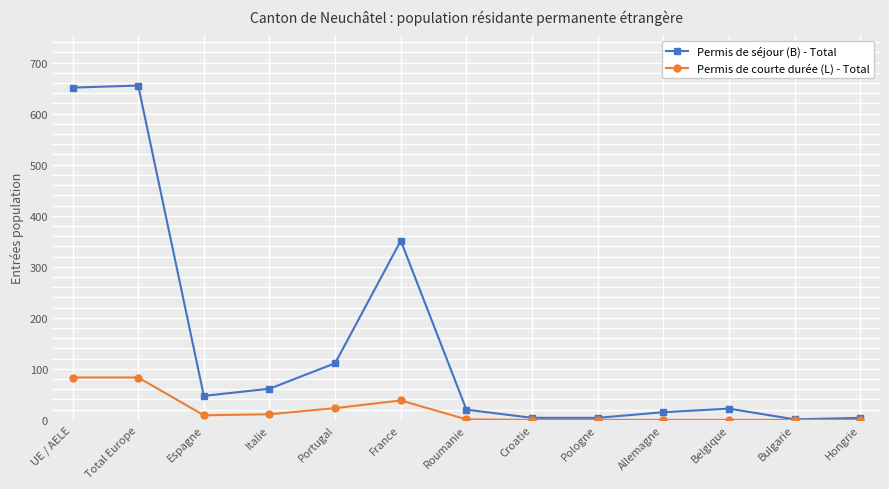

Which series has the largest total across all categories?

Permis de séjour (B) - Total